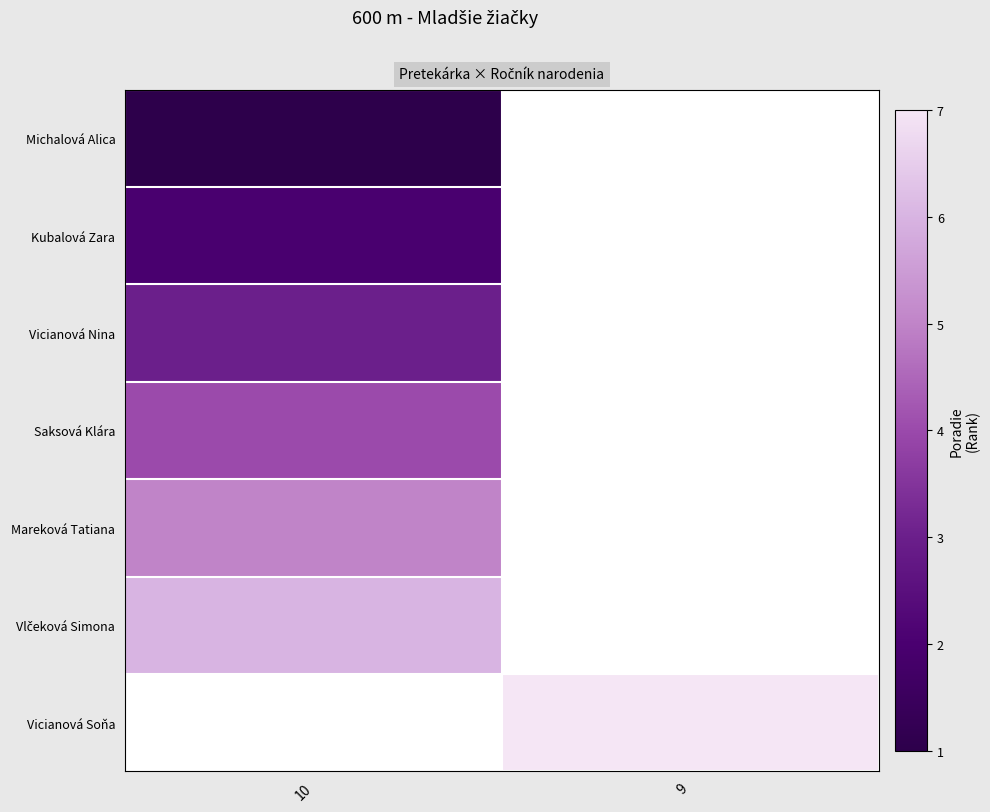

Where is Vlčeková Simona nearest to the value 6?

10